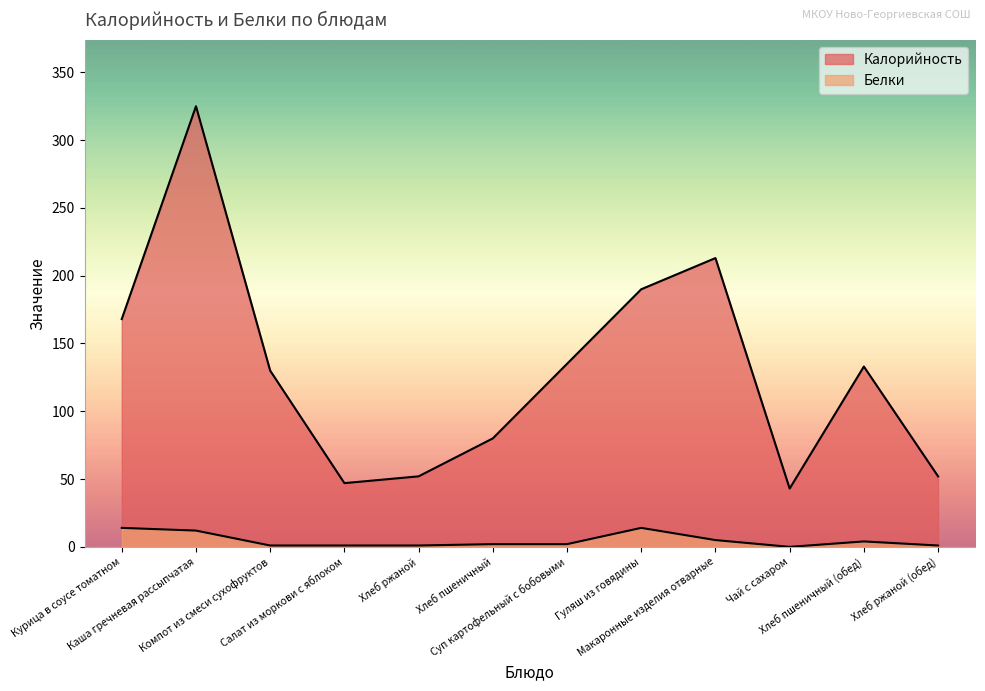

At which category does Белки reach its first local valley?

Чай с сахаром